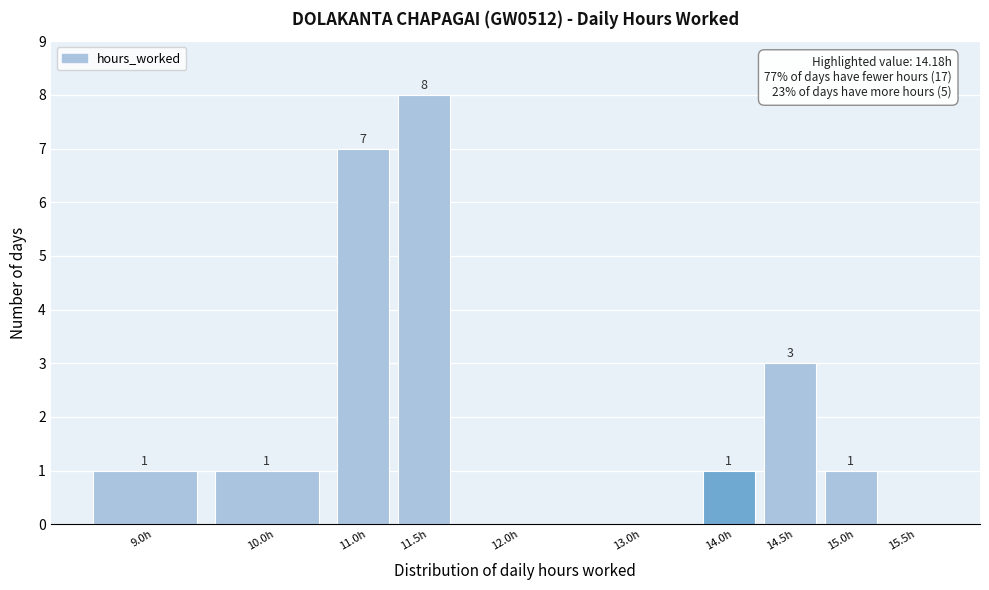

Reading left to right, what are all the values shown in this chart?

9.0h=1	10.0h=1	11.0h=7	11.5h=8	12.0h=0	13.0h=0	14.0h=1	14.5h=3	15.0h=1	15.5h=0